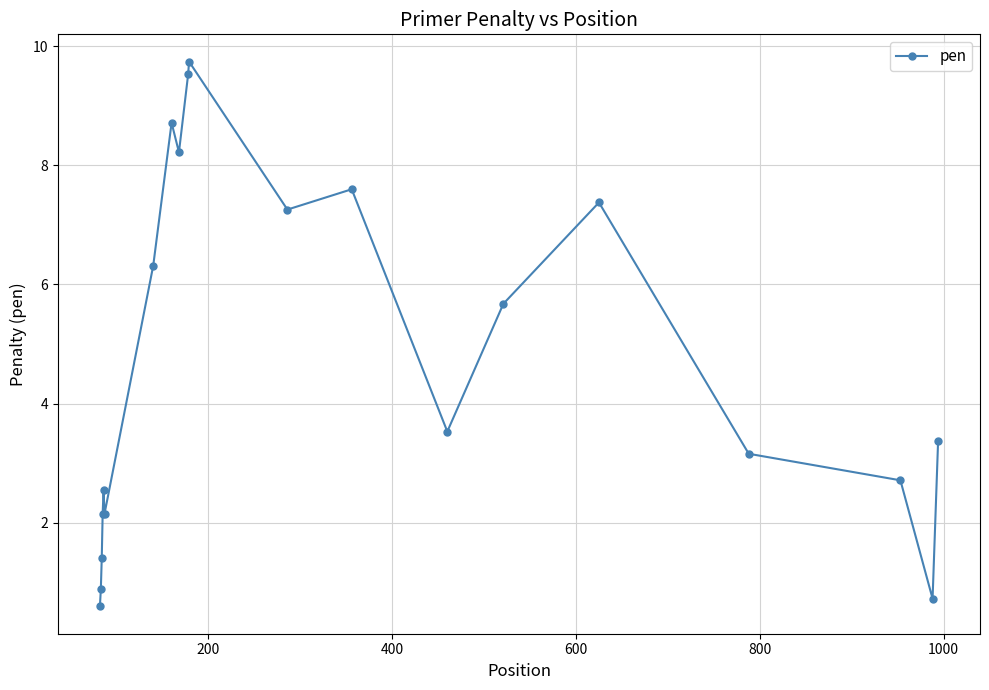

How many lines are shown in the chart?

1